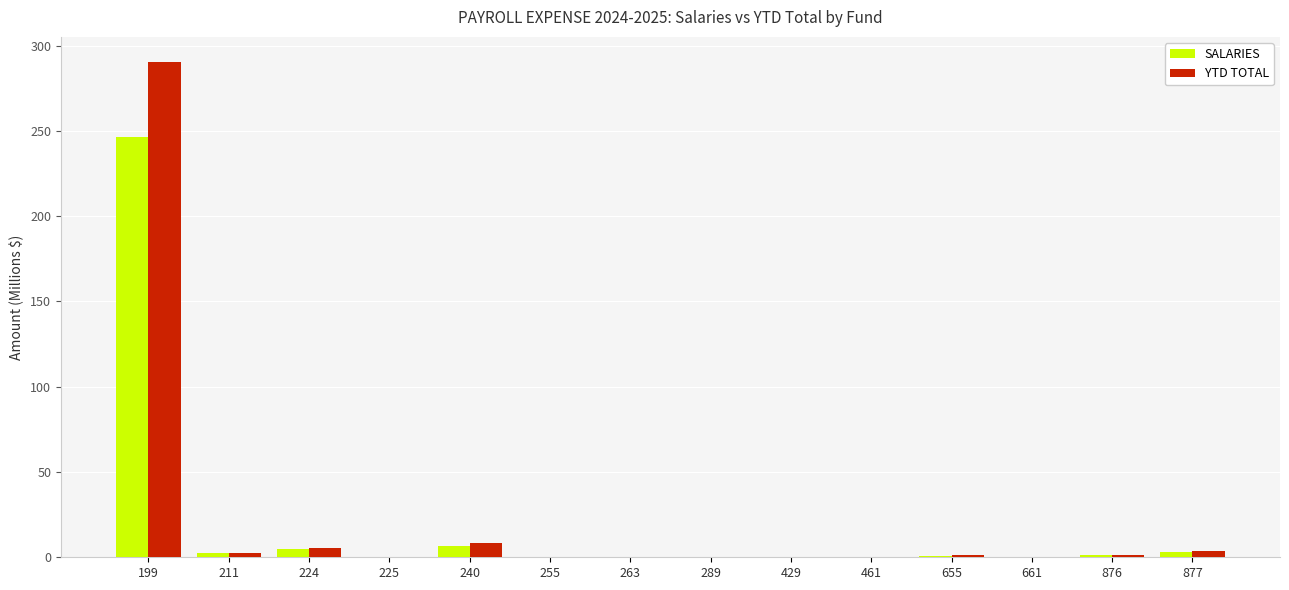

What is the highest value of the YTD TOTAL series?

290.6